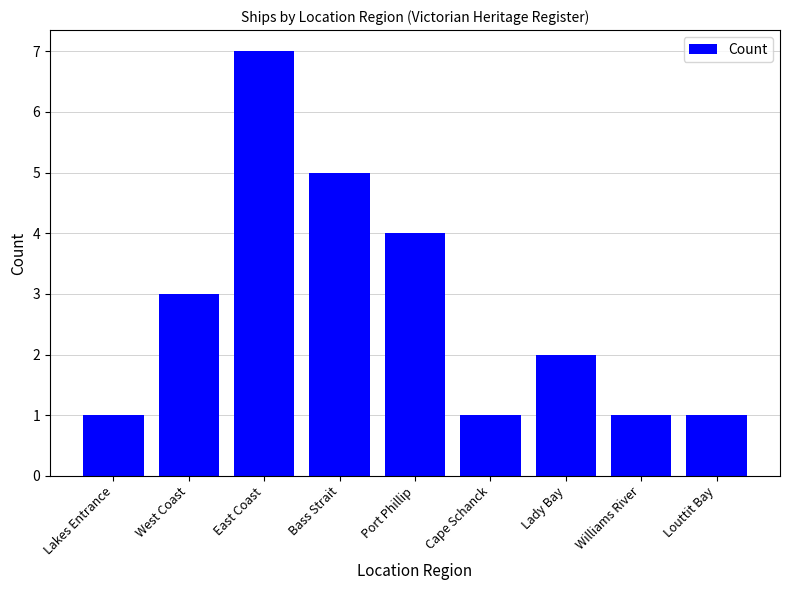

What is the label of the 8th bar from the right?

West Coast